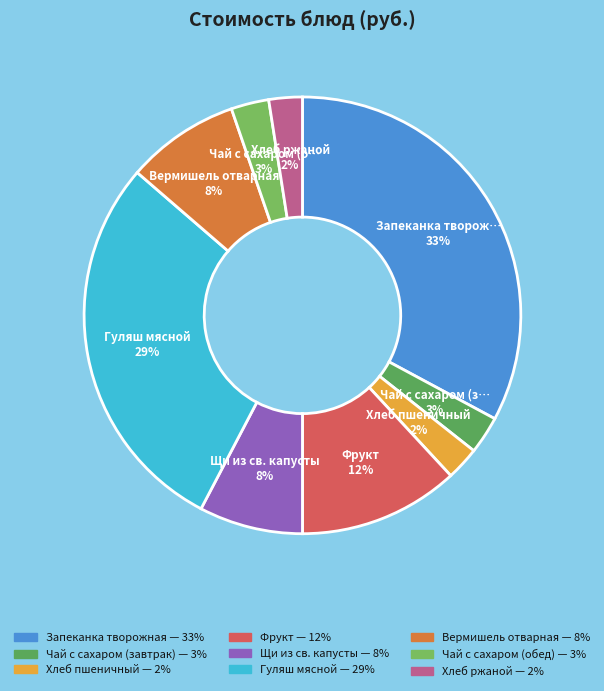

To the nearest percent, what percentage of the pie is Щи из св. капусты?

8%